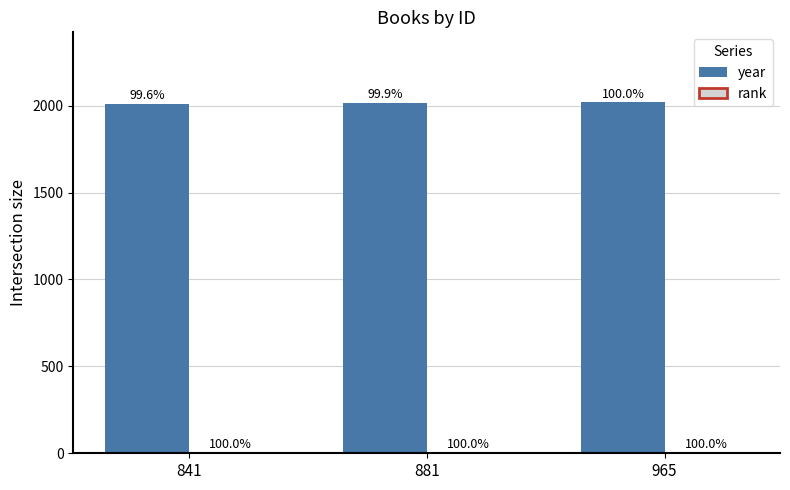

Are the bars horizontal?

No